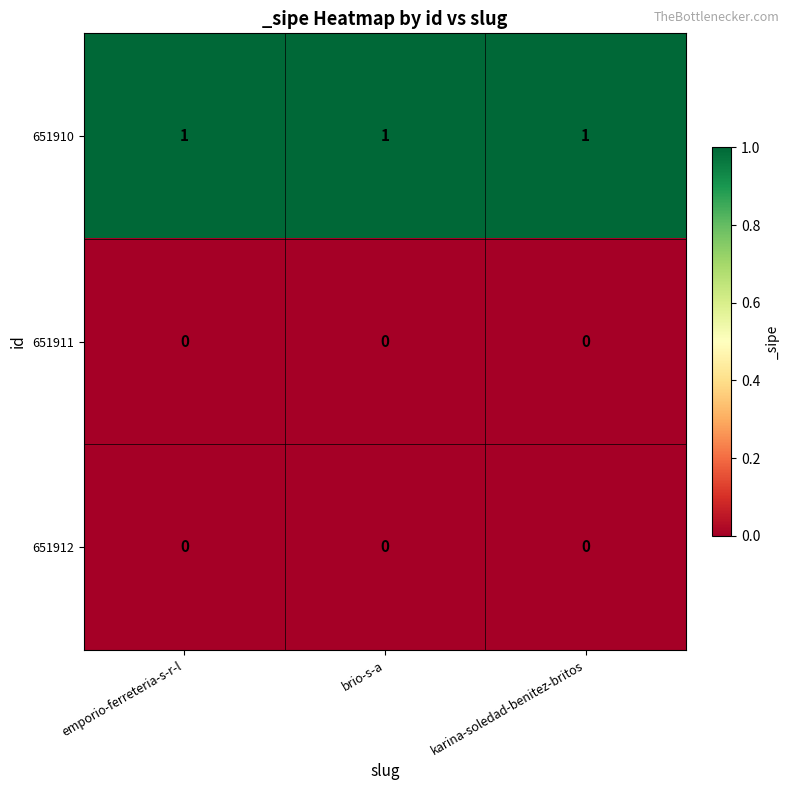

At how many categories does at least one series exceed 0?

3